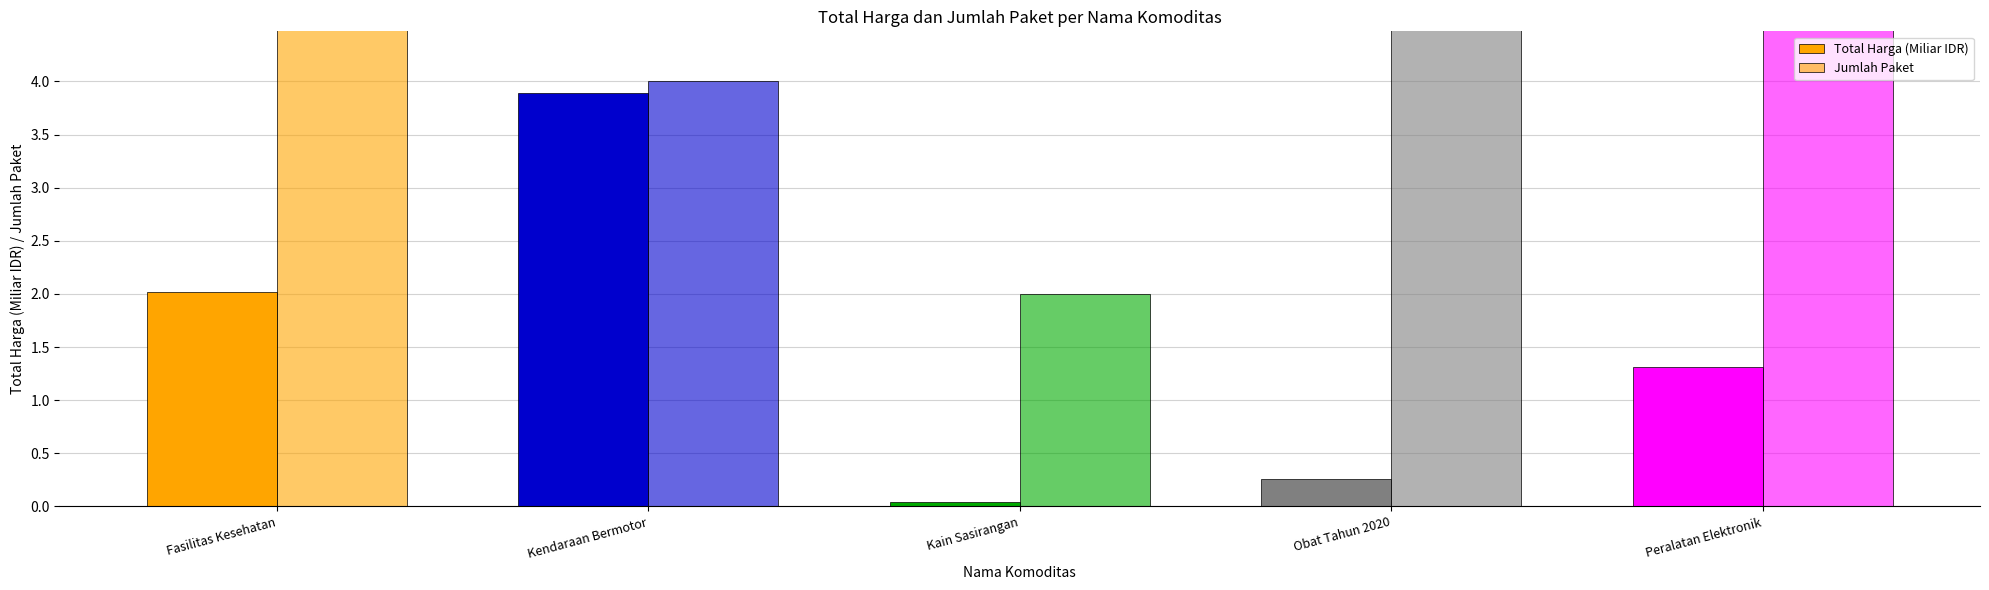

At how many categories does at least one series exceed 14?

1